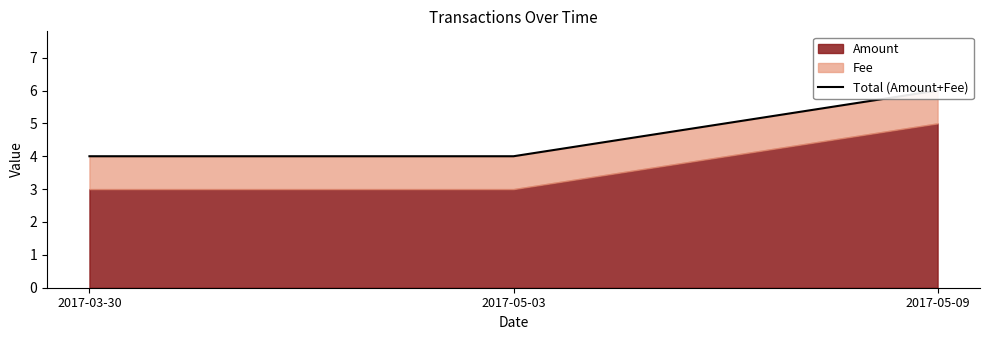

Does the chart have visible grid lines?

No